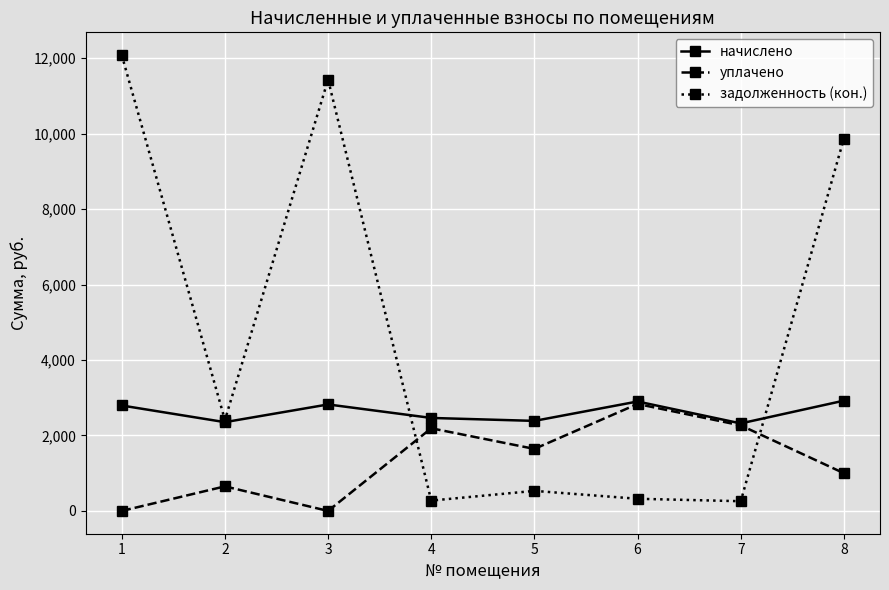

At how many categories does at least one series exceed 1592?

8